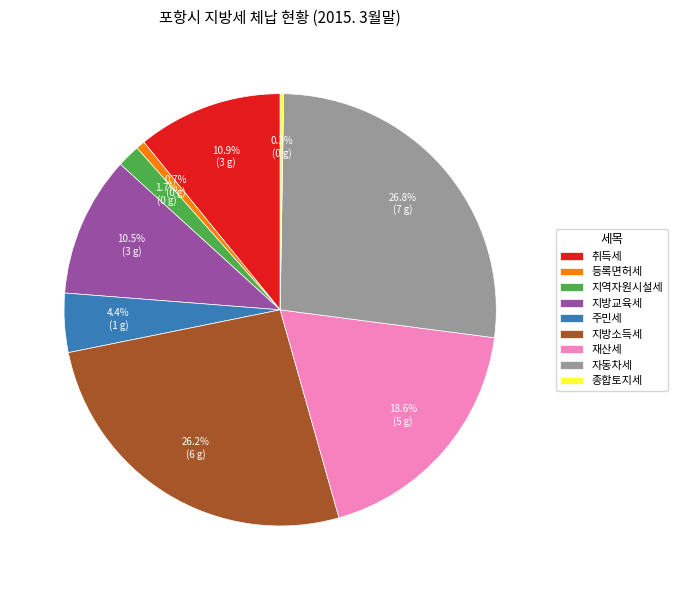

Which slice is the largest?

자동차세